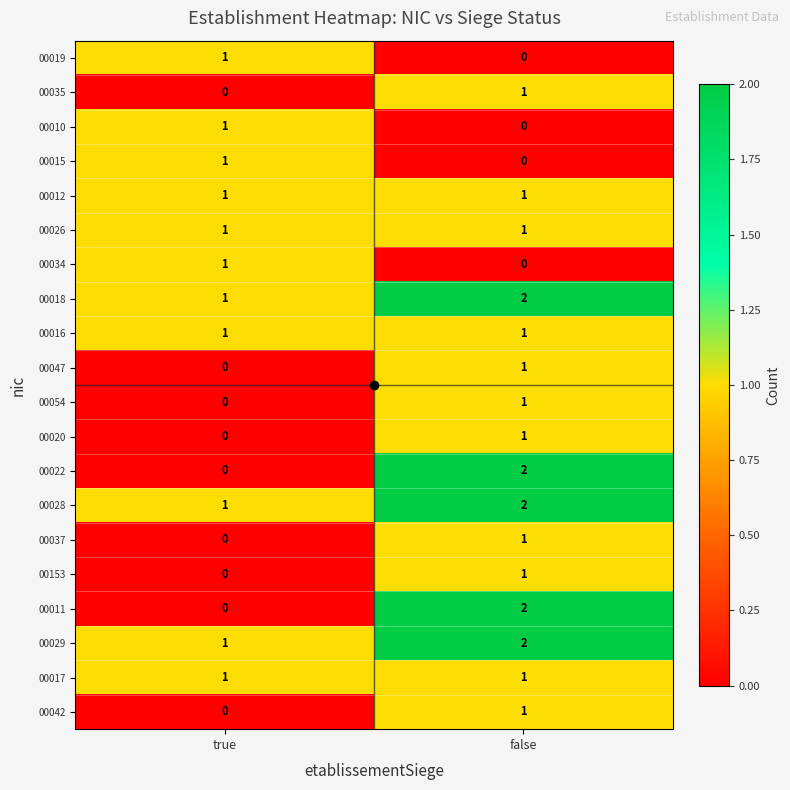

The value of 00035 at true is 0. True or false?

True